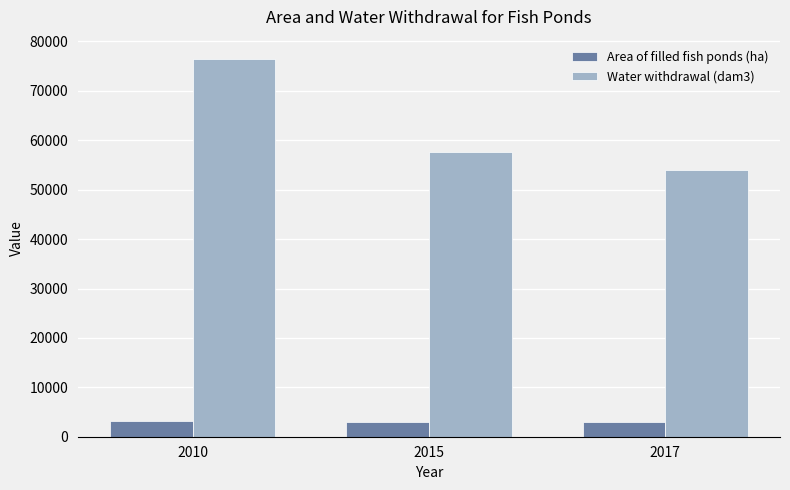

Which series has the largest total across all categories?

Water withdrawal (dam3)